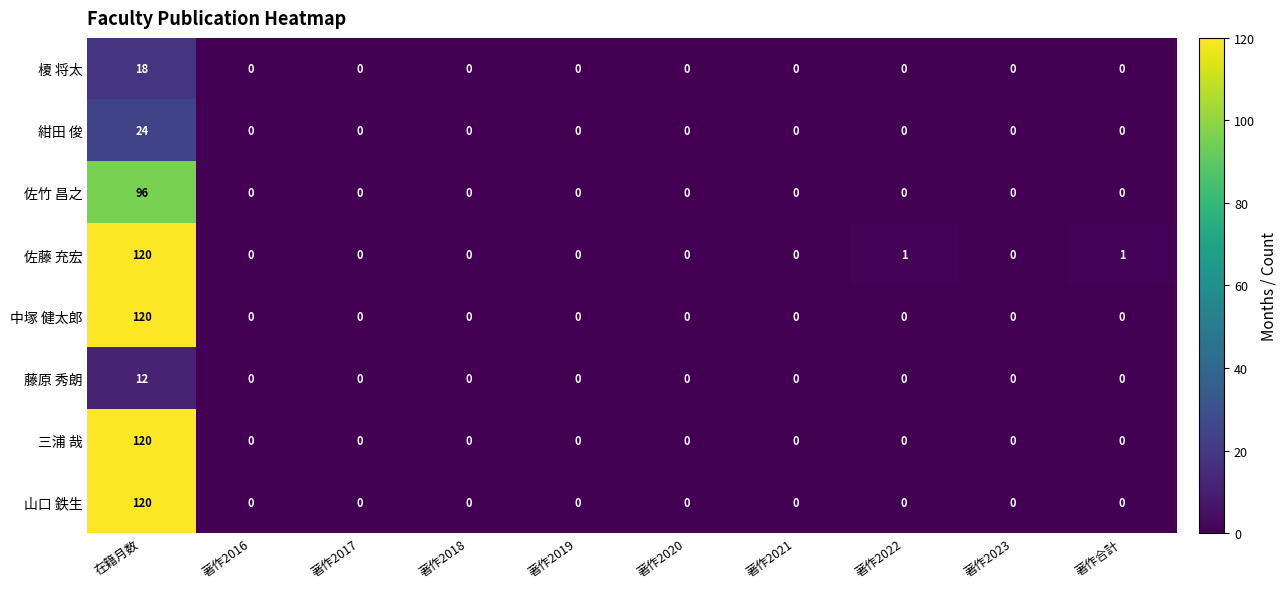

The value of 藤原 秀朗 at 著作2018 is 5. True or false?

False